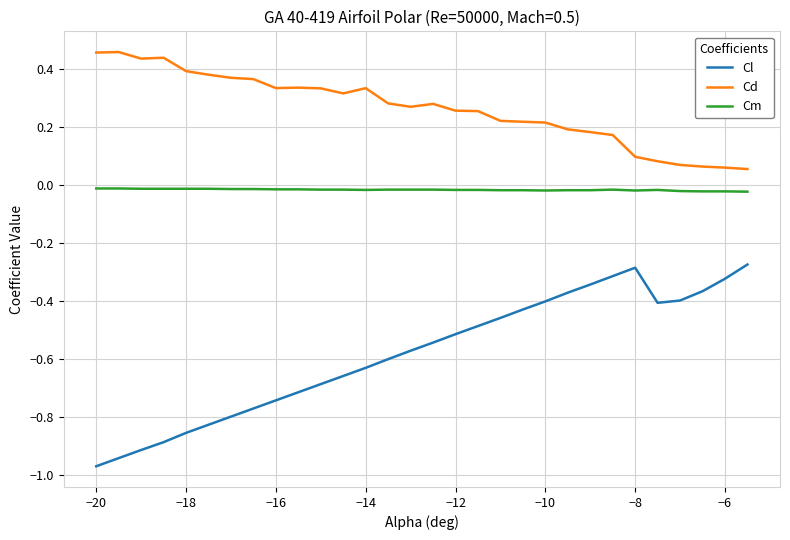

What is the difference between the maximum and minimum values in the Cl series?

0.7